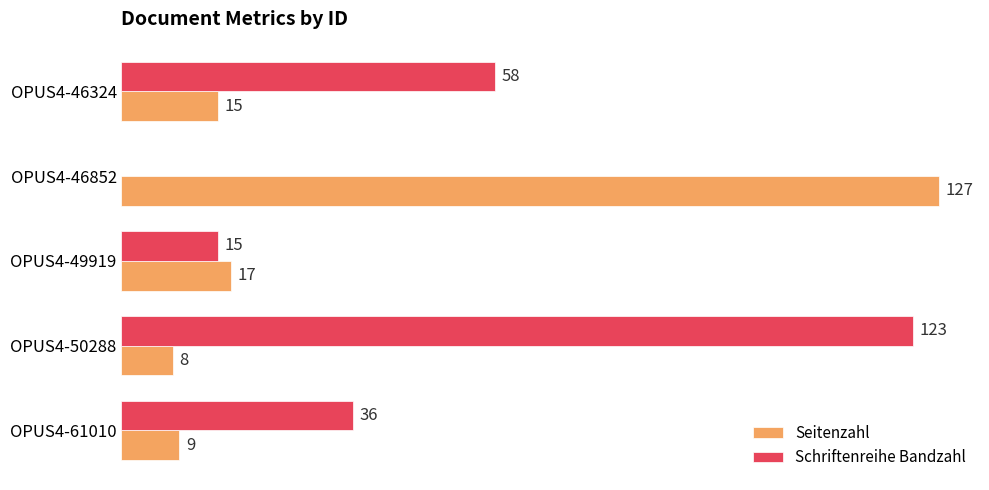

Which label corresponds to the largest value in the chart?

OPUS4-46852